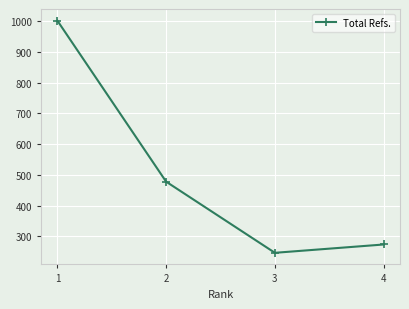

What is the greatest value displayed?

1001